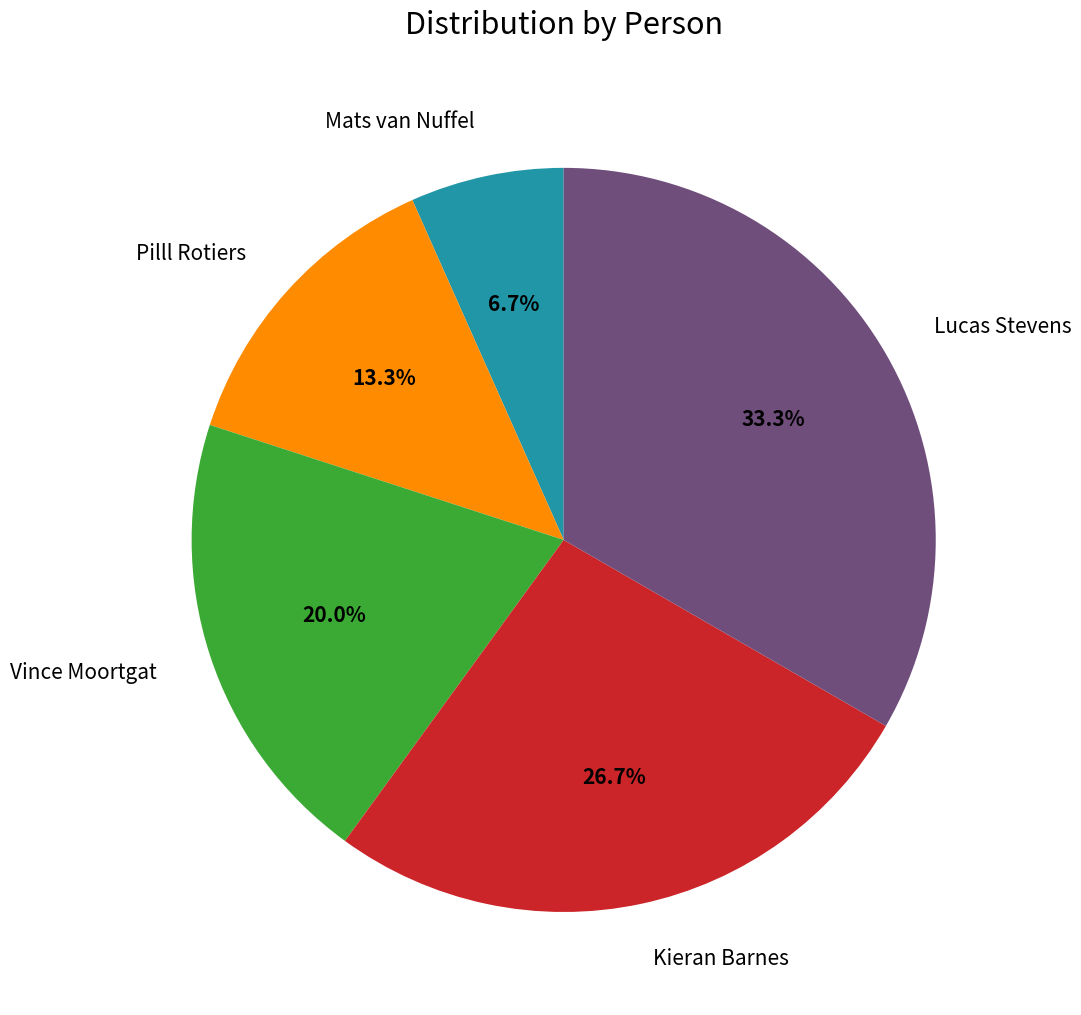

Which category has the smallest portion of the pie?

Mats van Nuffel